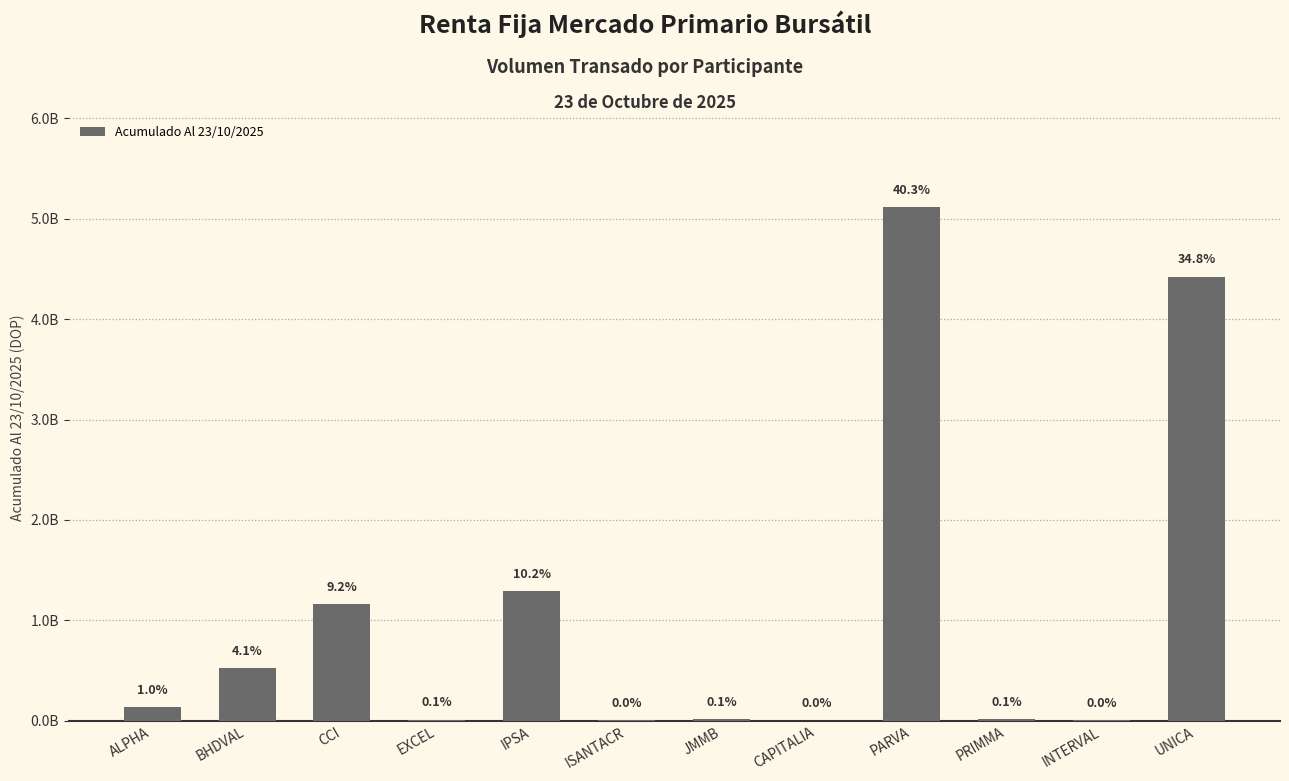

What position from the right is PRIMMA?

3